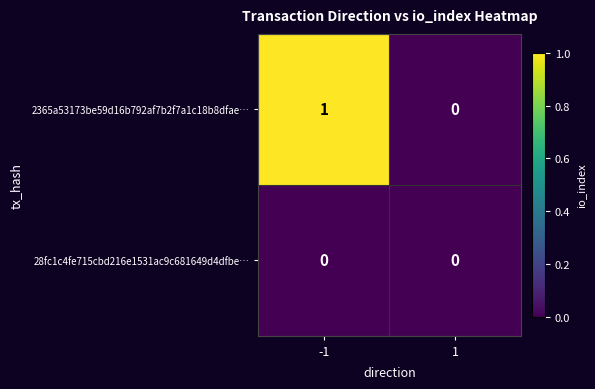

The value of 2365a53173be59d16b792af7b2f7a1c18b8dfae… at -1 is 2. True or false?

False